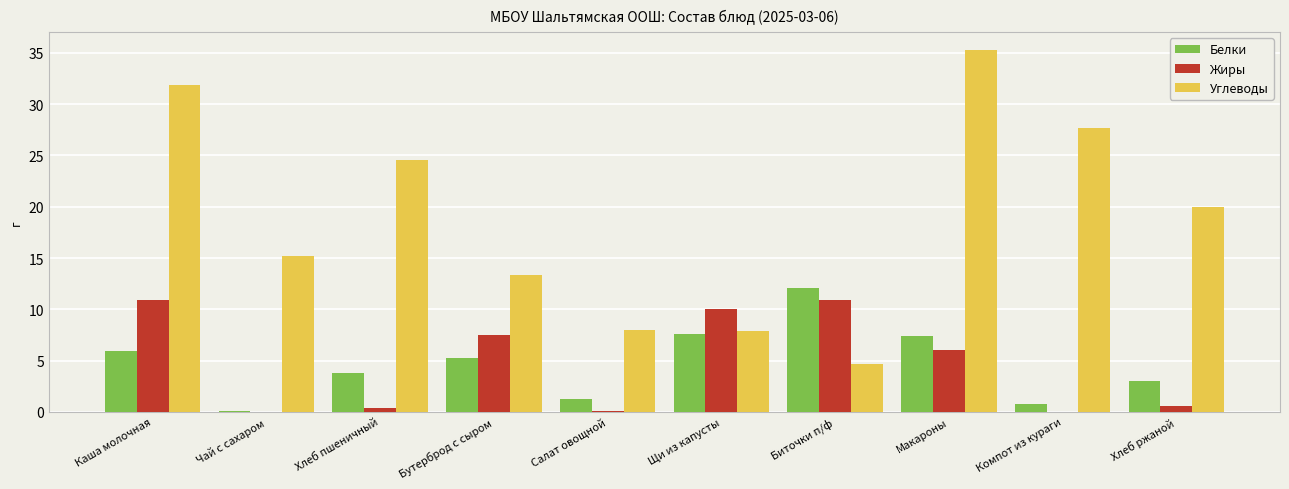

How many categories are shown in the chart?

10